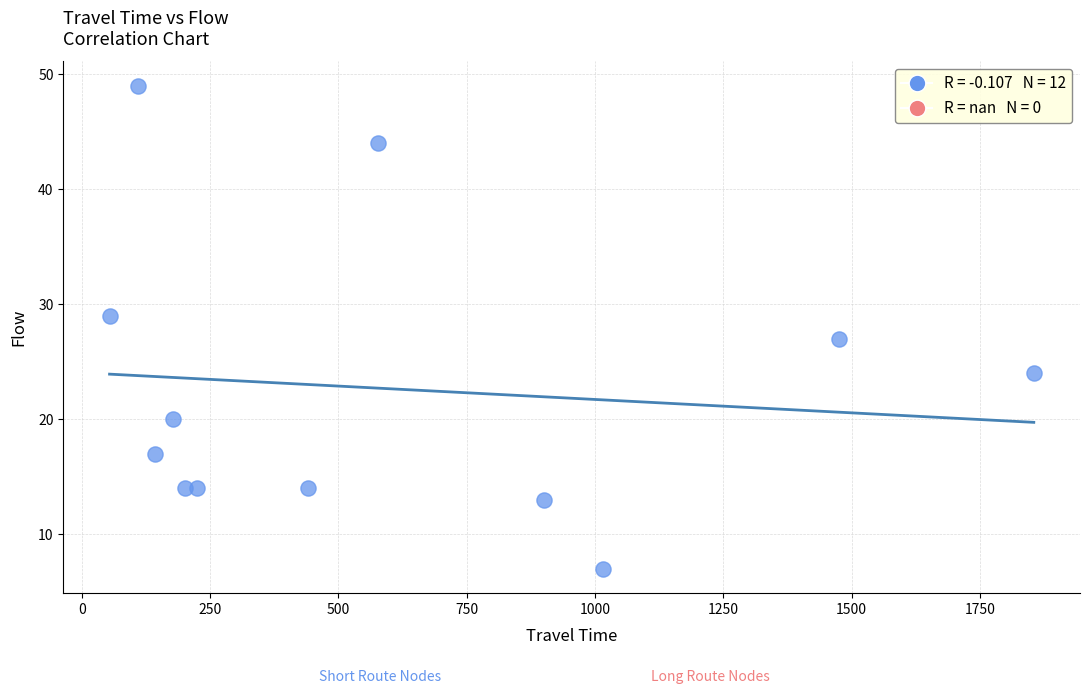

What is the average X value?

598